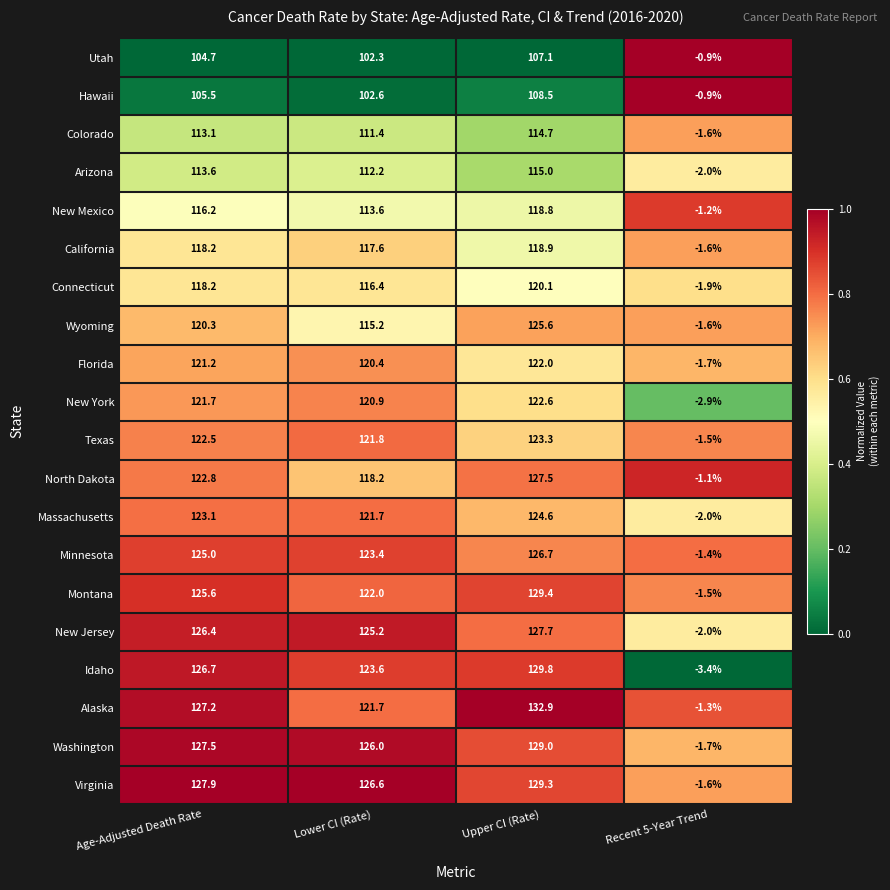

Rank the series at Upper CI (Rate) from lowest to highest value.

Utah, Hawaii, Colorado, Arizona, New Mexico, California, Connecticut, Florida, New York, Texas, Massachusetts, Wyoming, Minnesota, North Dakota, New Jersey, Washington, Virginia, Montana, Idaho, Alaska